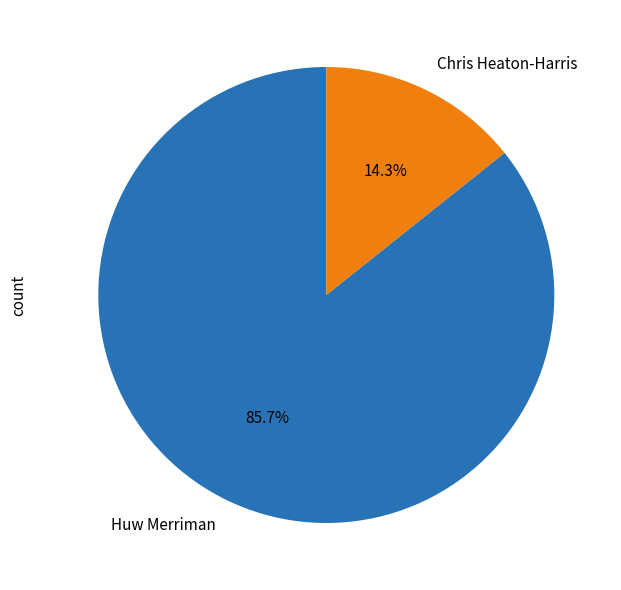

What is the smallest slice in the pie chart?

Chris Heaton-Harris